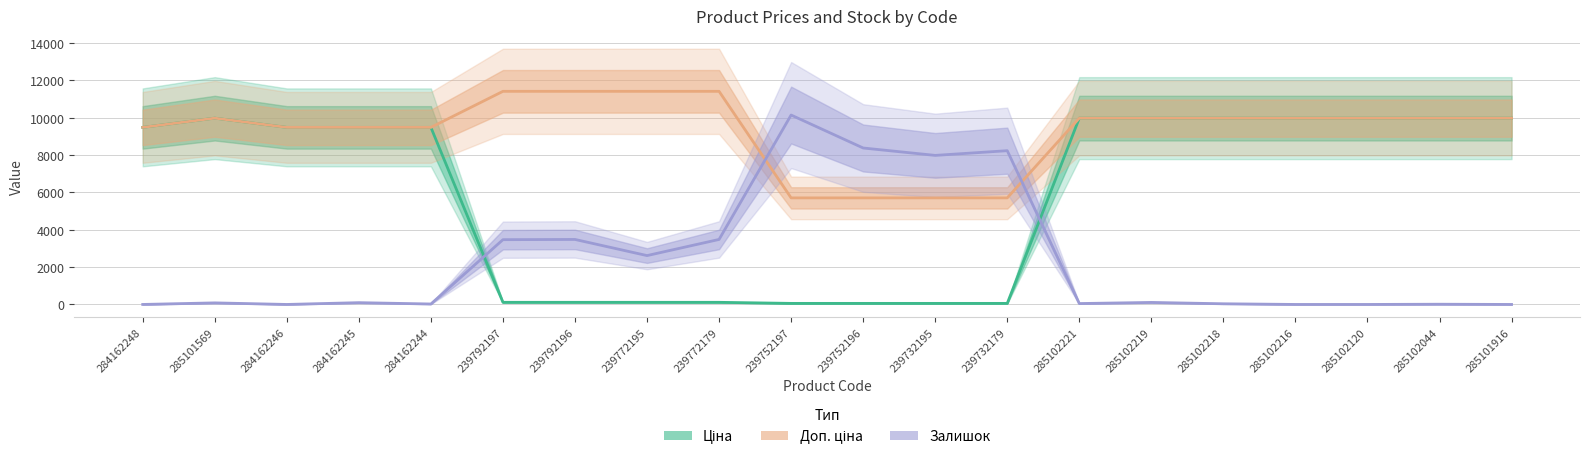

How many lines are shown in the chart?

3